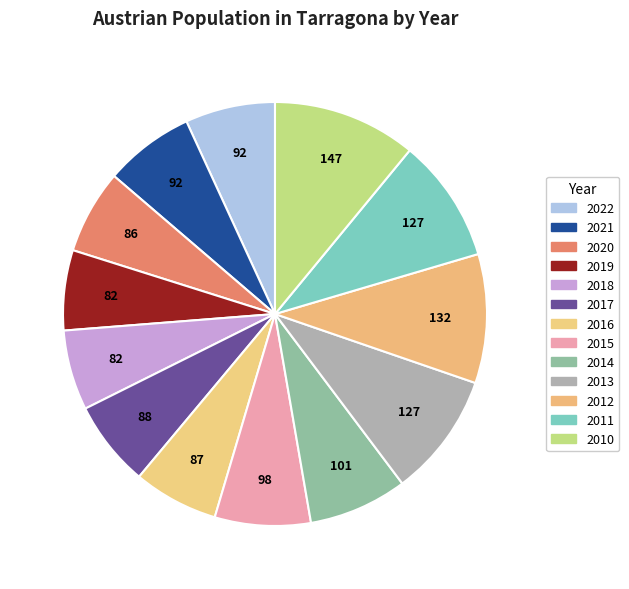

How many segments does this pie chart have?

13